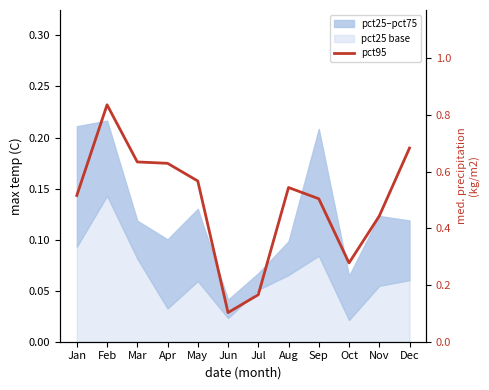

How many data points does each series have?

12